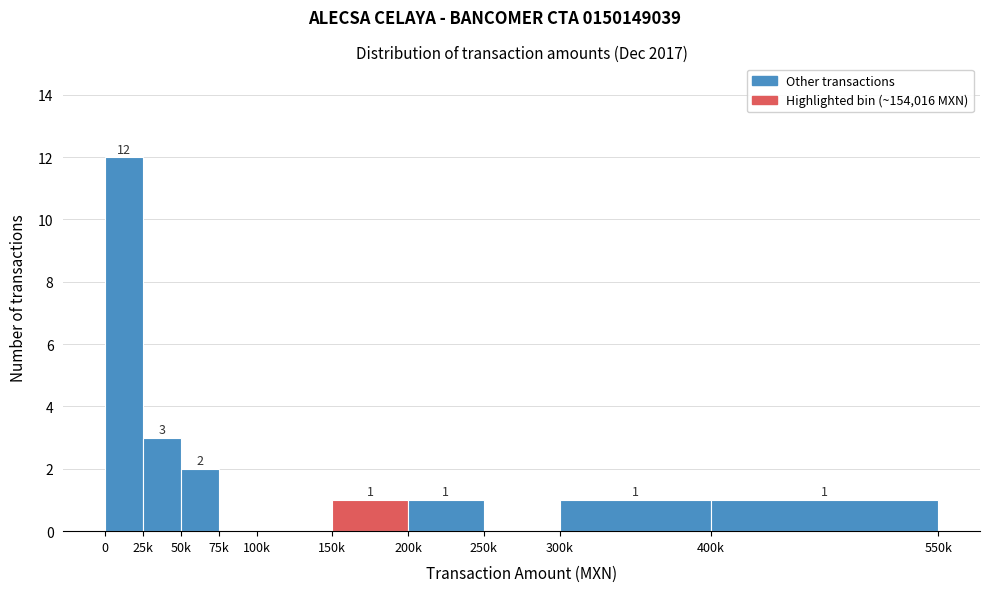

Reading left to right, what are all the values shown in this chart?

0=12	25k=3	50k=2	75k=0	100k=0	150k=1	200k=1	250k=0	300k=1	400k=1